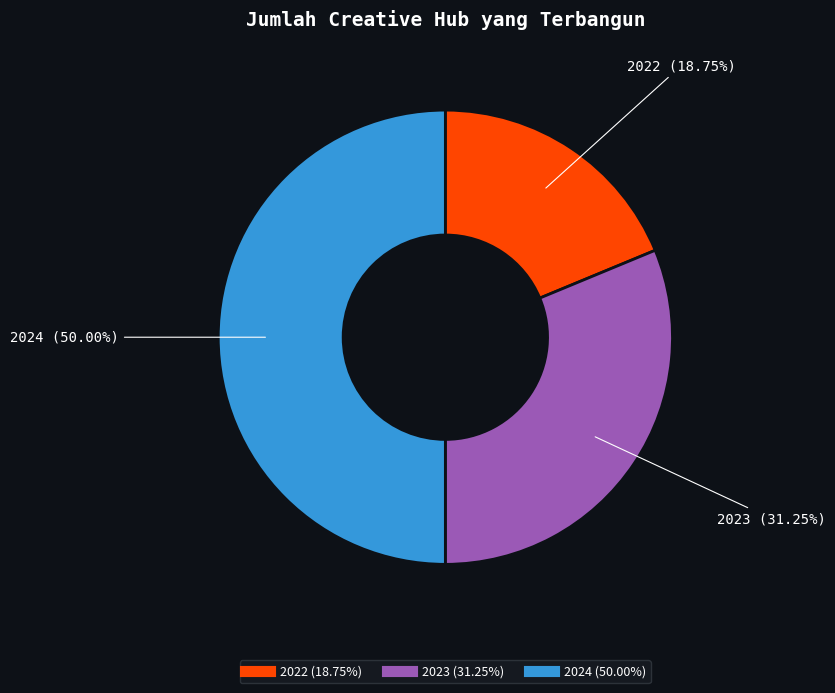

Is it true that 2023 is 31% of the pie?

True